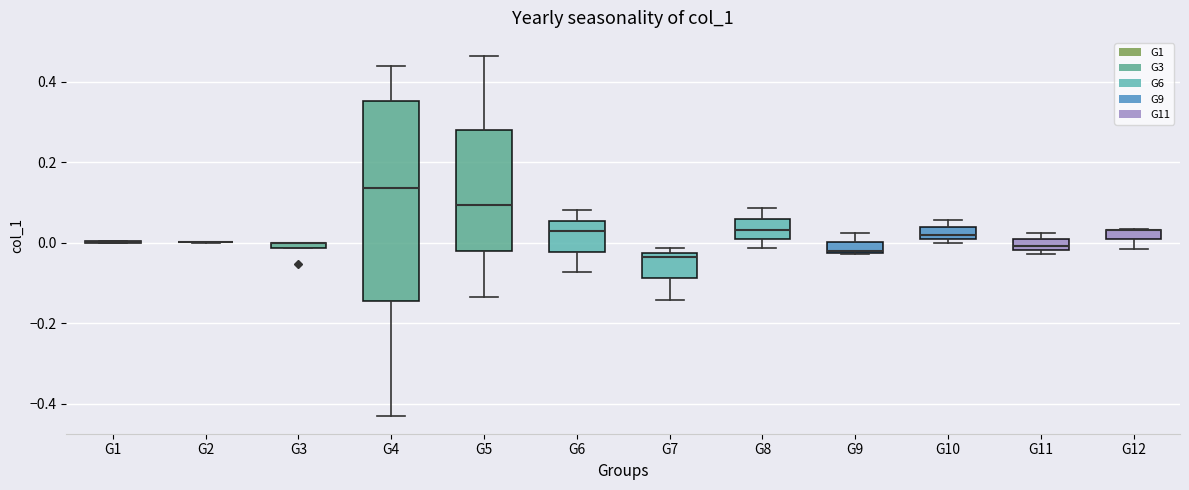

Where does the median line of the box for G5 sit on the y-axis? The values are not printed on the chart, so give them approximately, as read against the axis.

0.10